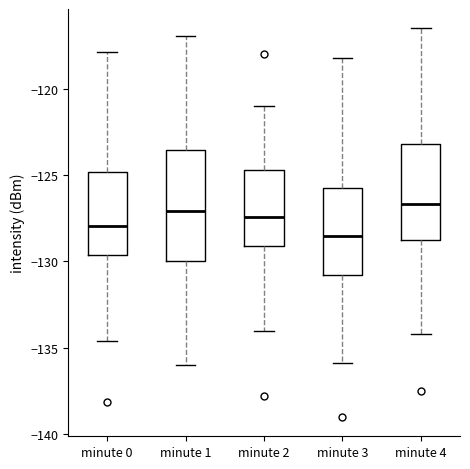

Reading left to right, transcribe this box plot: for each box, give where its median line is, the range the box spans, and where its two whiskers end, as read against the y-axis. The values are not printed on the chart, so give them approximately, as read against the axis.

minute 0: median -128.0, box -129.5 to -125.0, whiskers -134.5 to -118.0
minute 1: median -127.0, box -130.0 to -123.5, whiskers -136.0 to -117.0
minute 2: median -127.5, box -129.0 to -124.5, whiskers -134.0 to -121.0
minute 3: median -128.5, box -131.0 to -125.5, whiskers -136.0 to -118.0
minute 4: median -126.5, box -129.0 to -123.0, whiskers -134.0 to -116.5